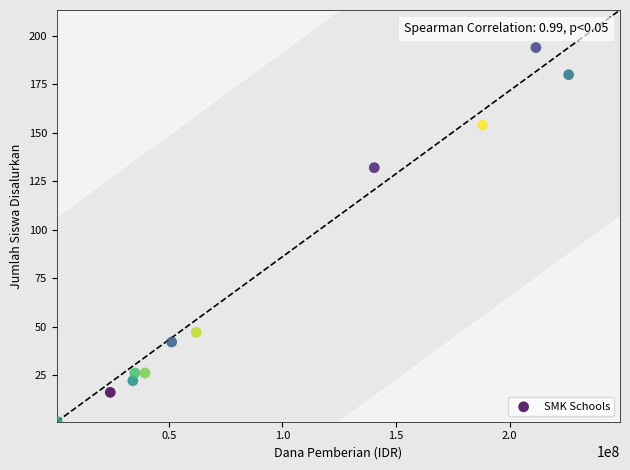

What is the average Y value?

76